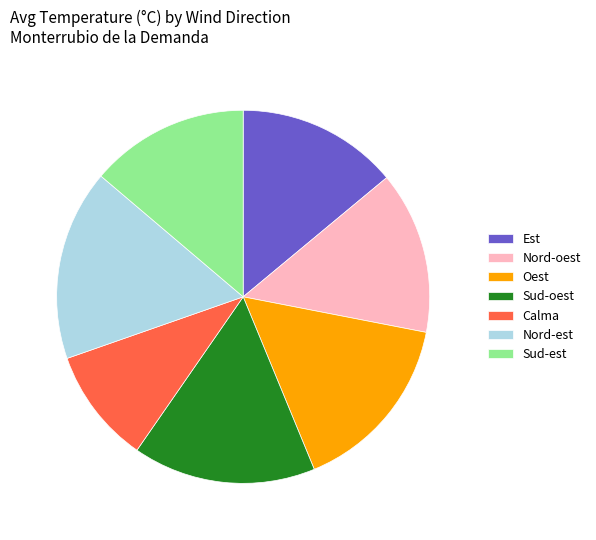

Combined, do Sud-est and Nord-est account for over 50%?

No